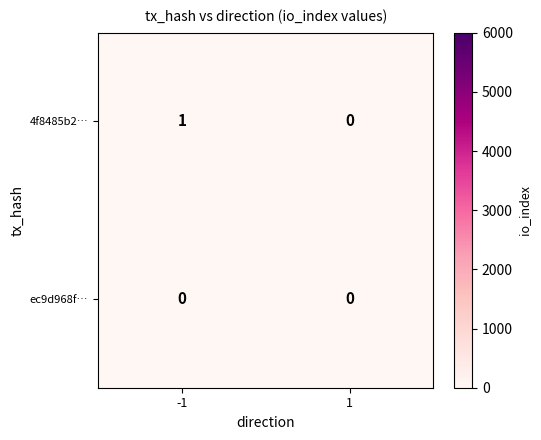

How many categories are shown in the chart?

2